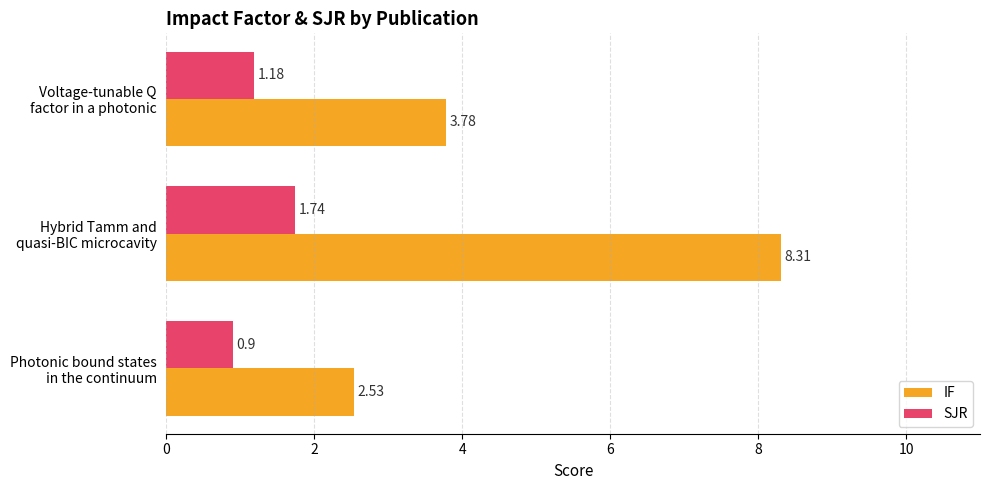

Which series has the widest spread of values?

IF